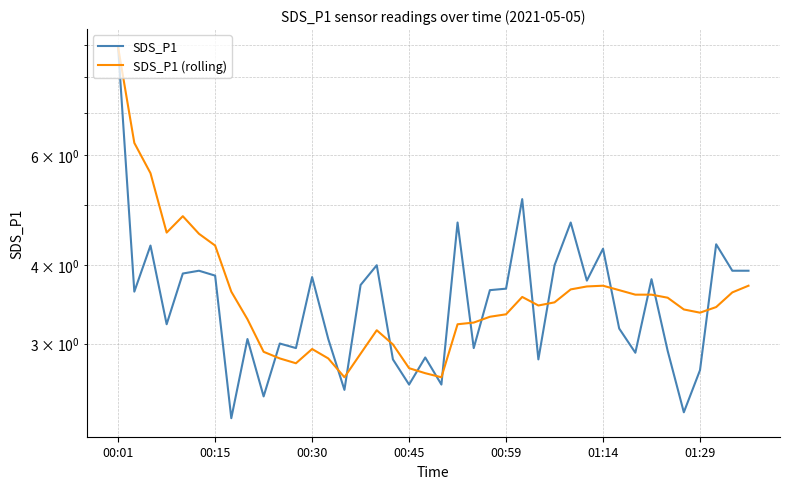

Between which two adjacent categories do SDS_P1 (rolling) and SDS_P1 first intersect?

9 and 10